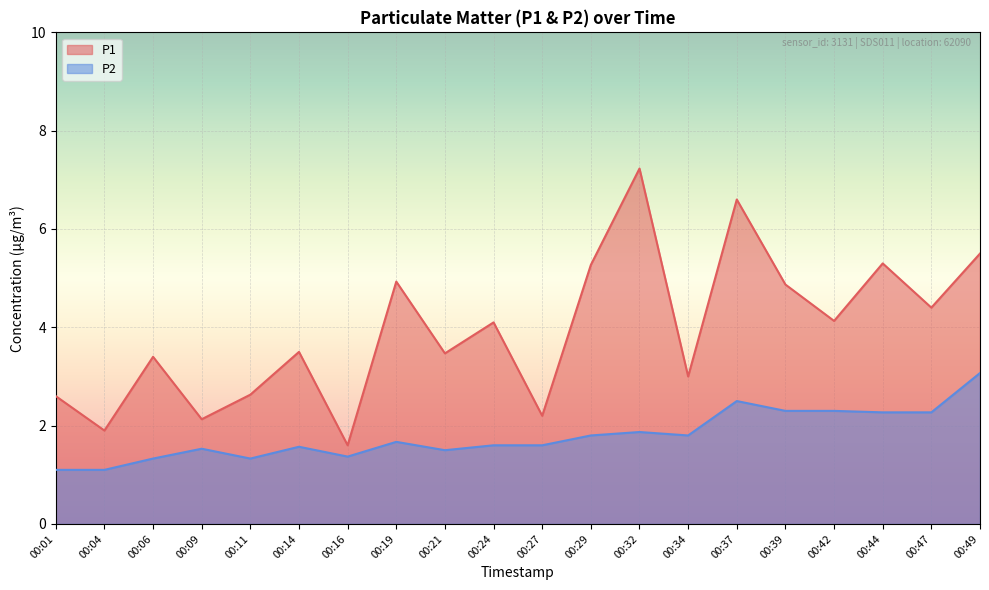

What is the minimum value for P1?

1.6